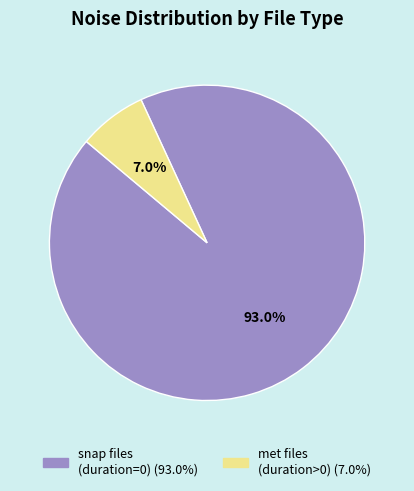

Count the number of slices in the pie.

2